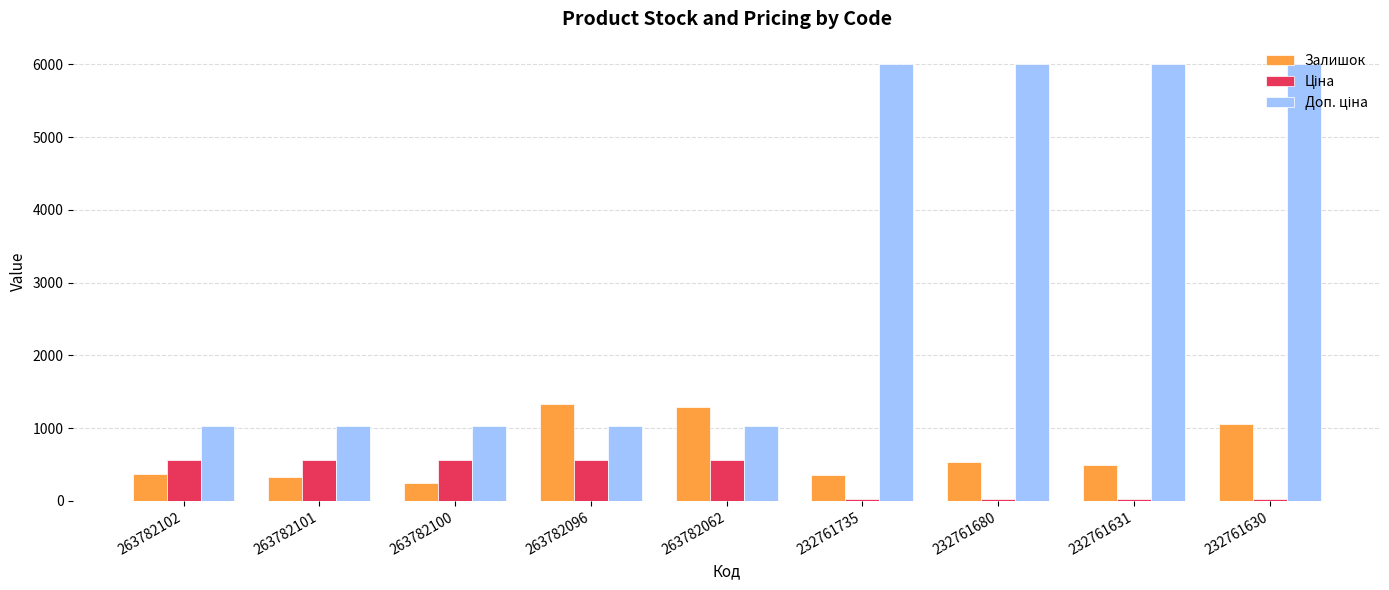

What is the total value across all series at 232761735?

6397.7